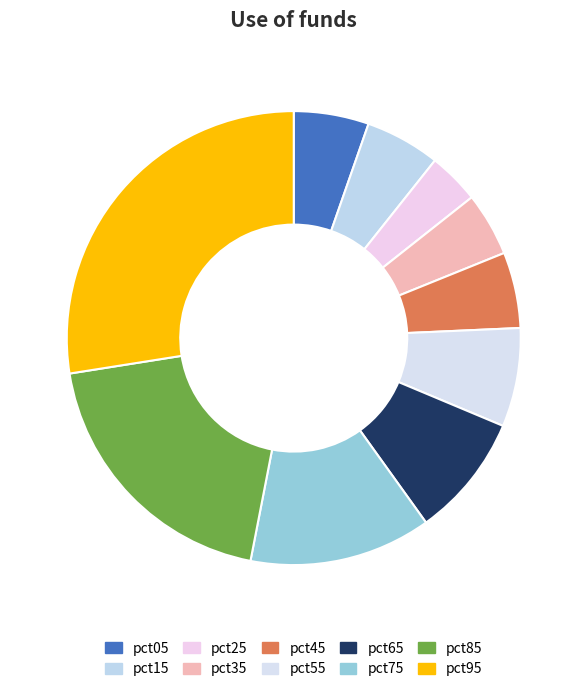

To the nearest percent, what portion does pct15 represent?

5%